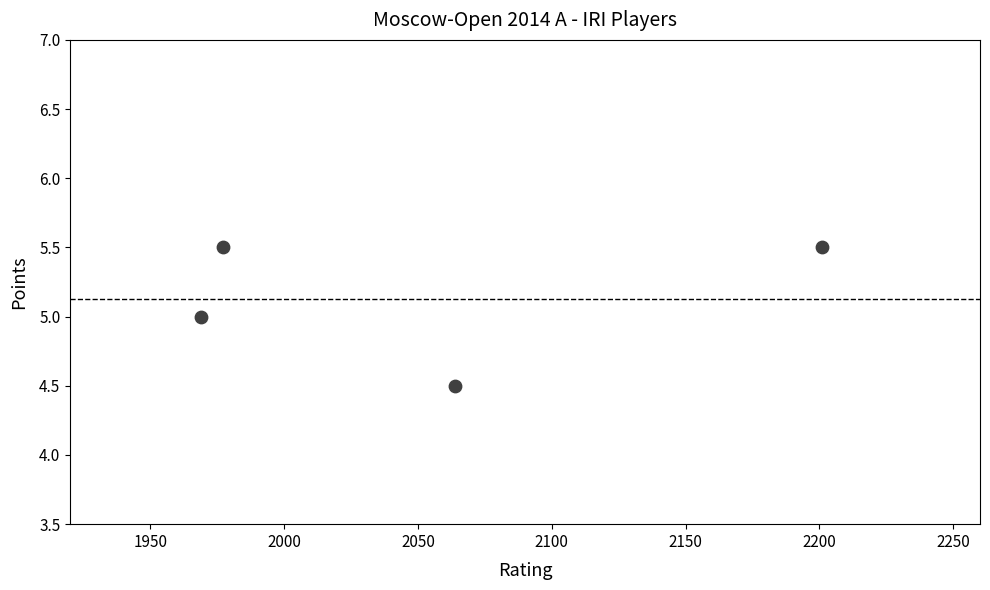

What is the average Y value?

5.1